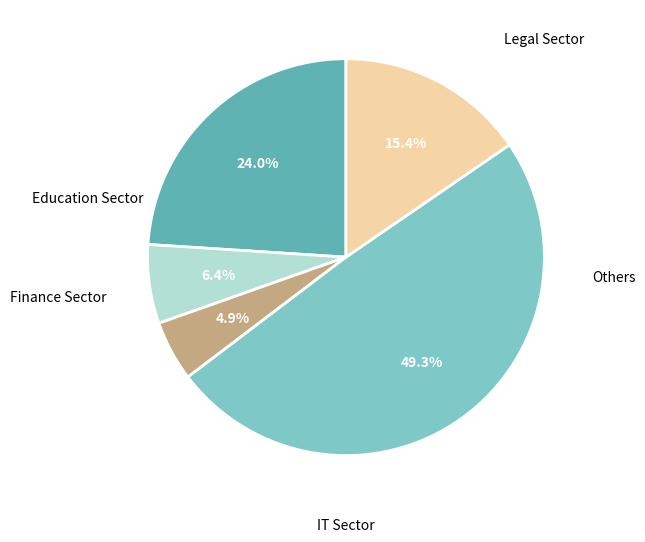

Is there a majority slice in this chart?

No